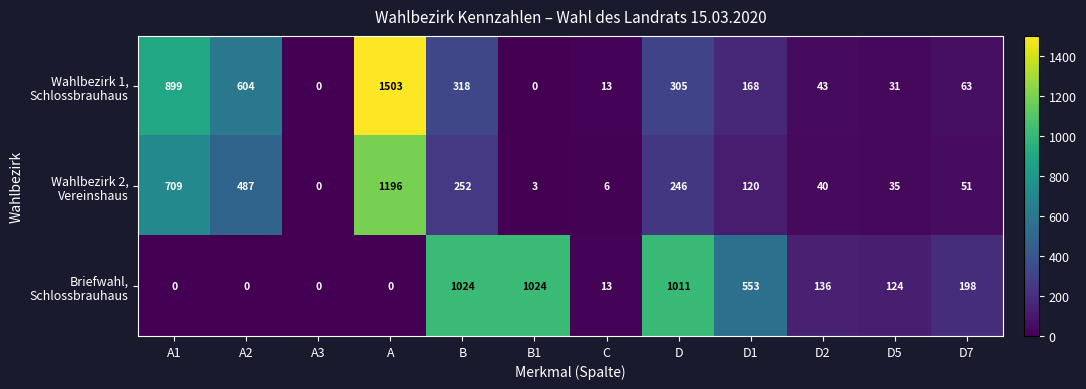

At how many categories does at least one series exceed 800?

5